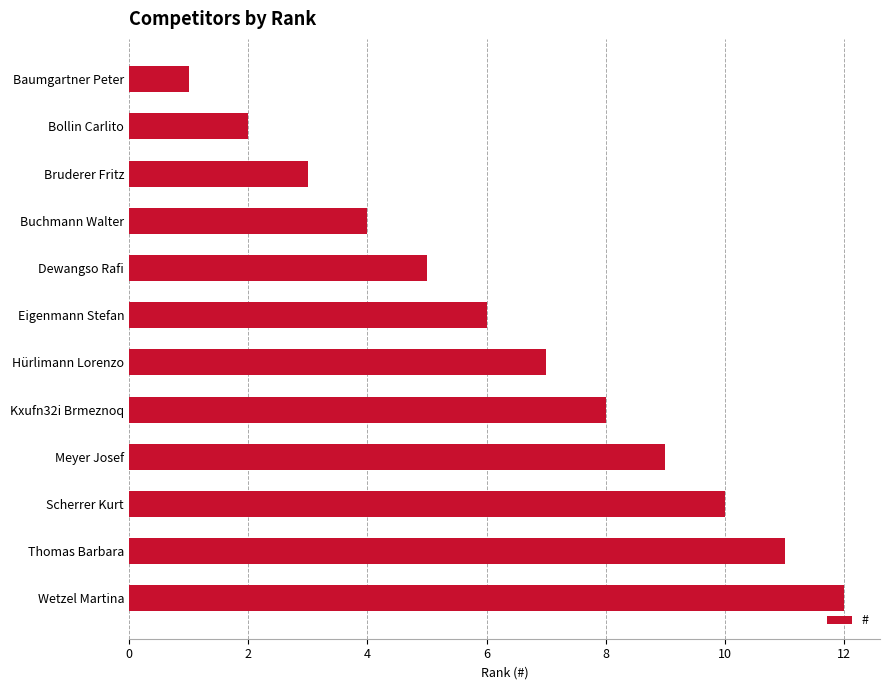

What position from the bottom is Thomas Barbara?

2